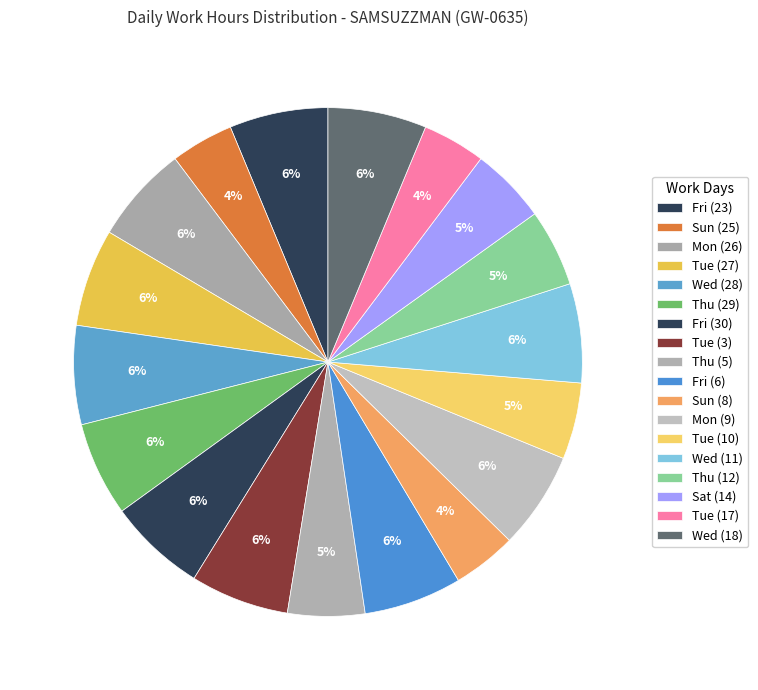

How many slices are in this pie chart?

18